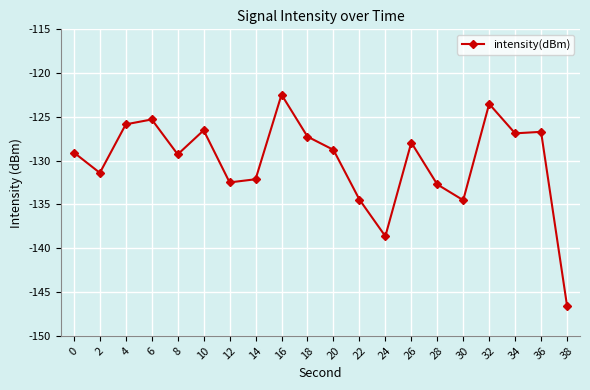

Where is the first local maximum?

6